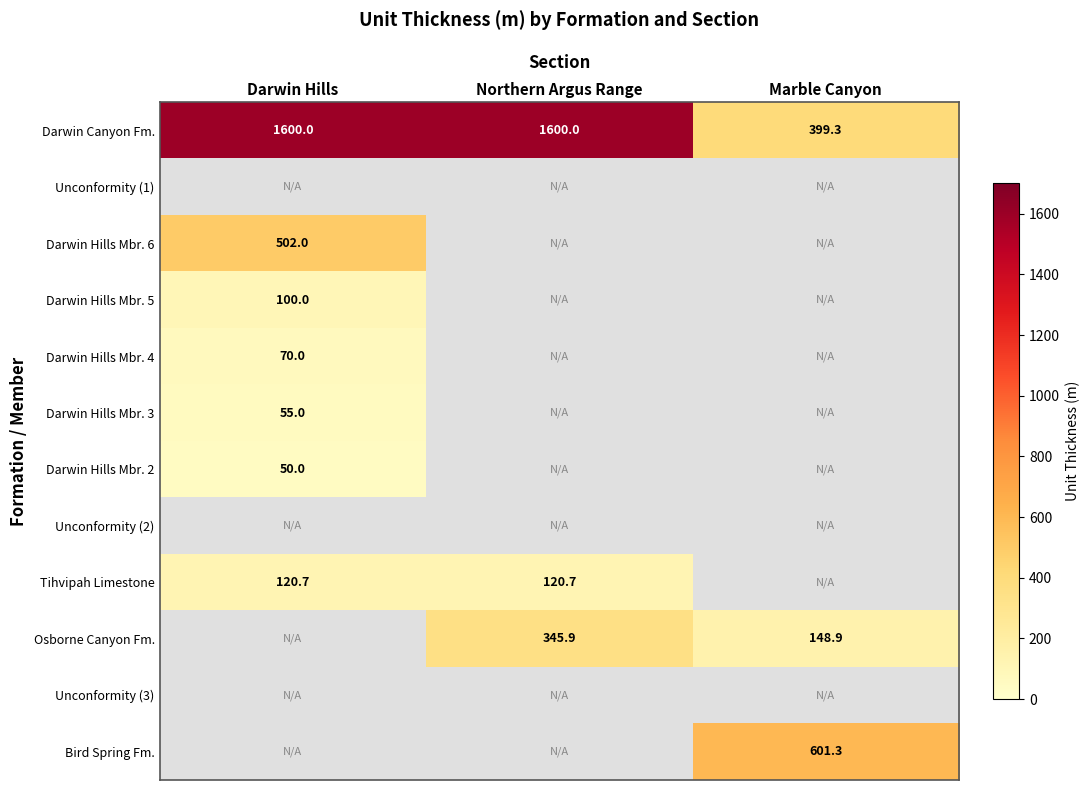

What is the sum of the Tihvipah Limestone values at Northern Argus Range and Darwin Hills?

241.4